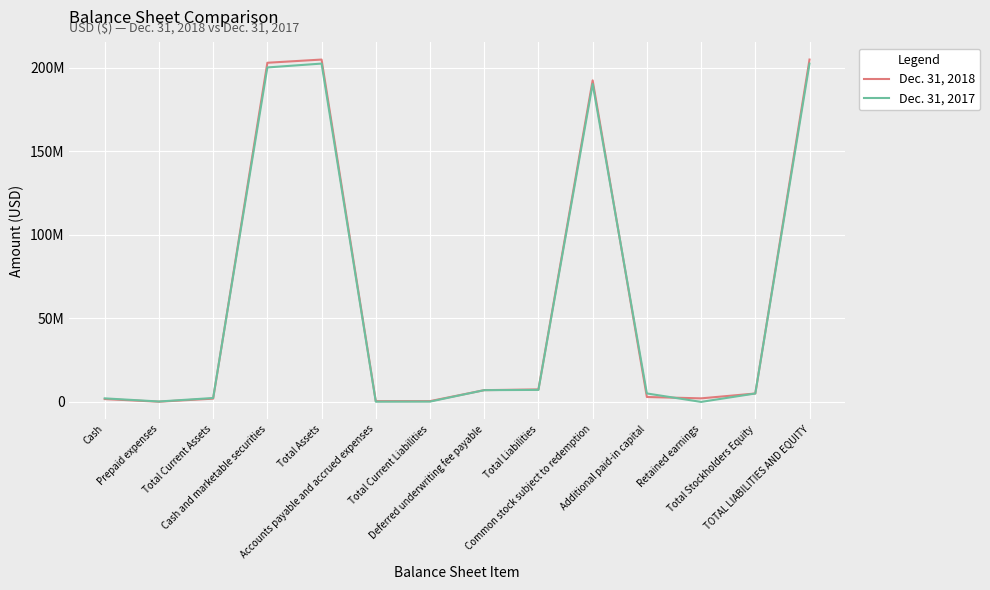

What are all the series names shown in the legend?

Dec. 31, 2018, Dec. 31, 2017